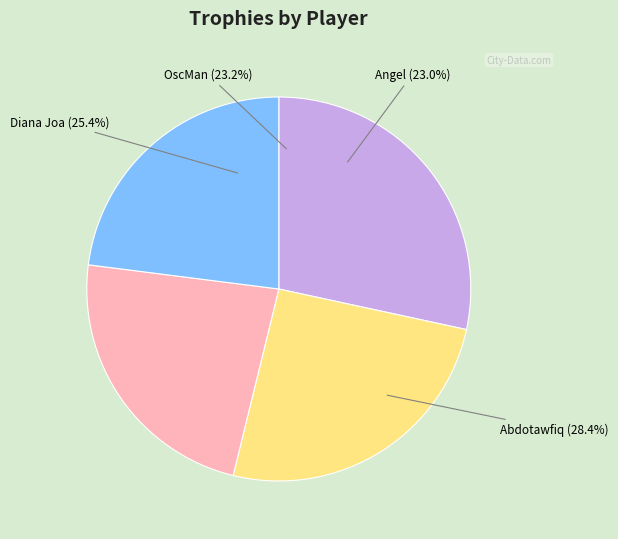

To the nearest percent, what is the difference between the Diana Joa and OscMan slice percentages?

2%